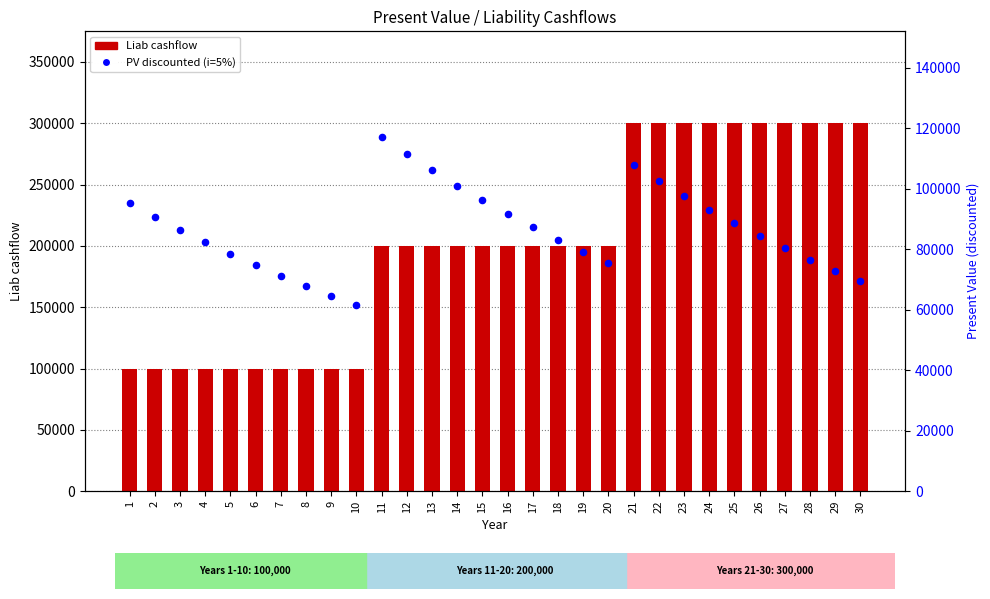

Which series has the widest spread of Y values?

Liab cashflow